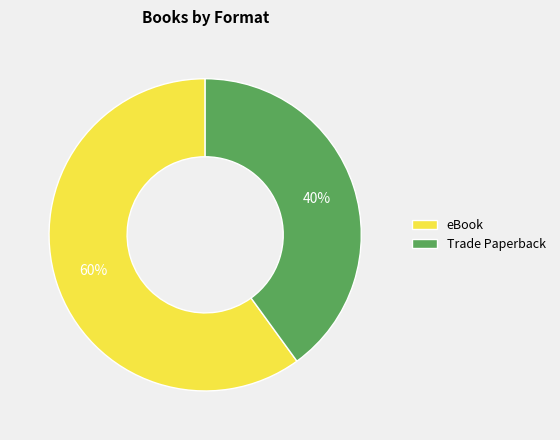

Is the sum of Trade Paperback and eBook greater than half?

Yes